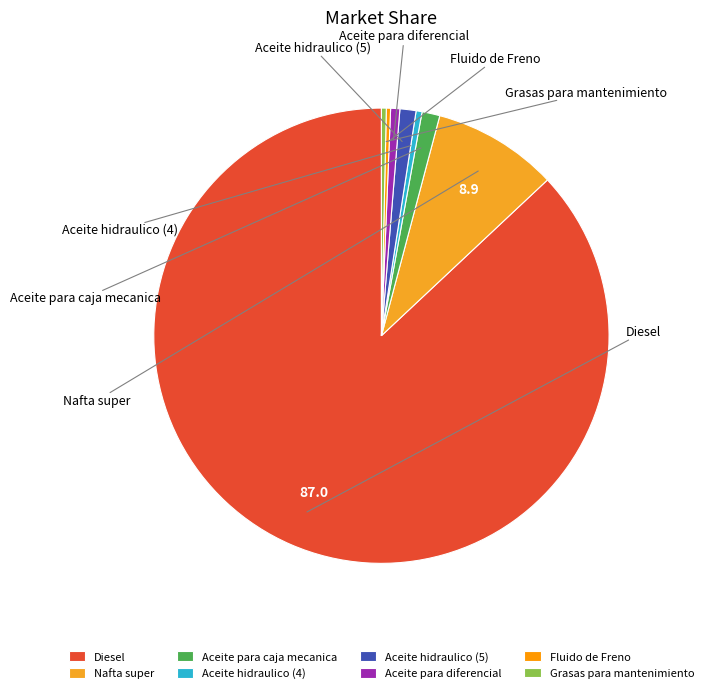

True or false: Aceite hidraulico (4) accounts for 12% of the total.

False